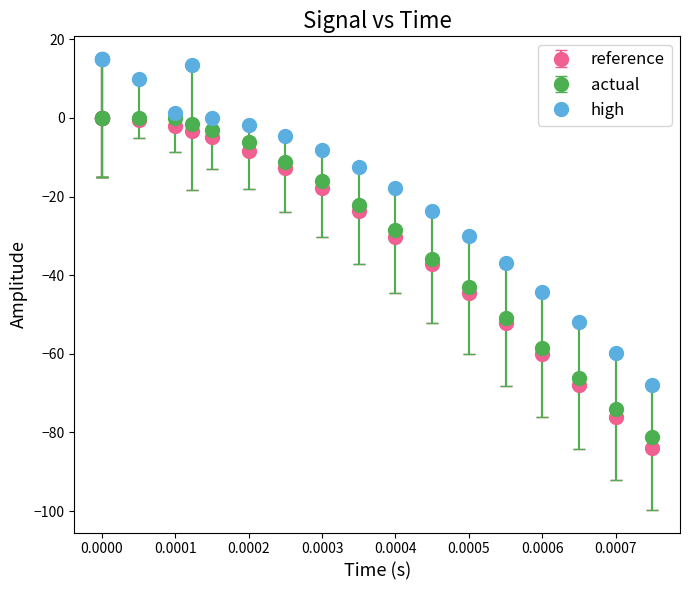

At how many categories does at least one series exceed 3?

6